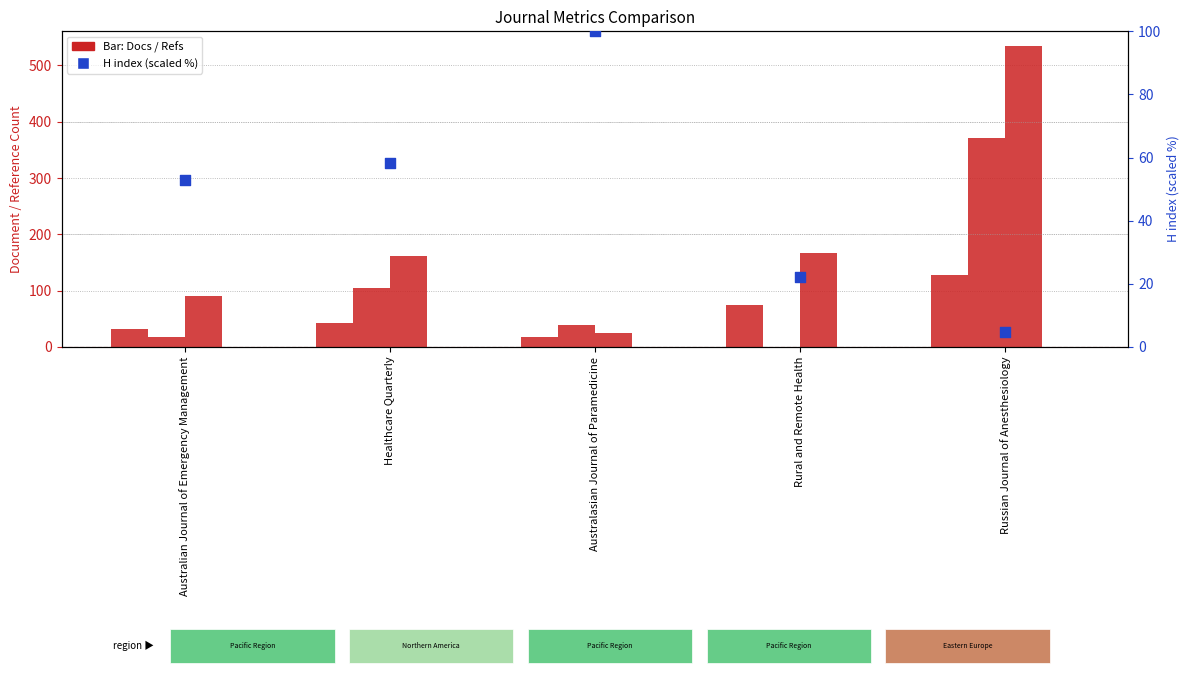

Which series reaches the maximum Y coordinate?

Total Refs.